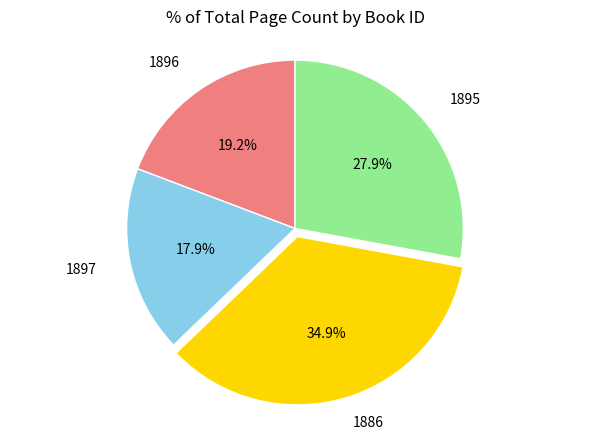

Does 1895 account for over 50% of the chart?

No